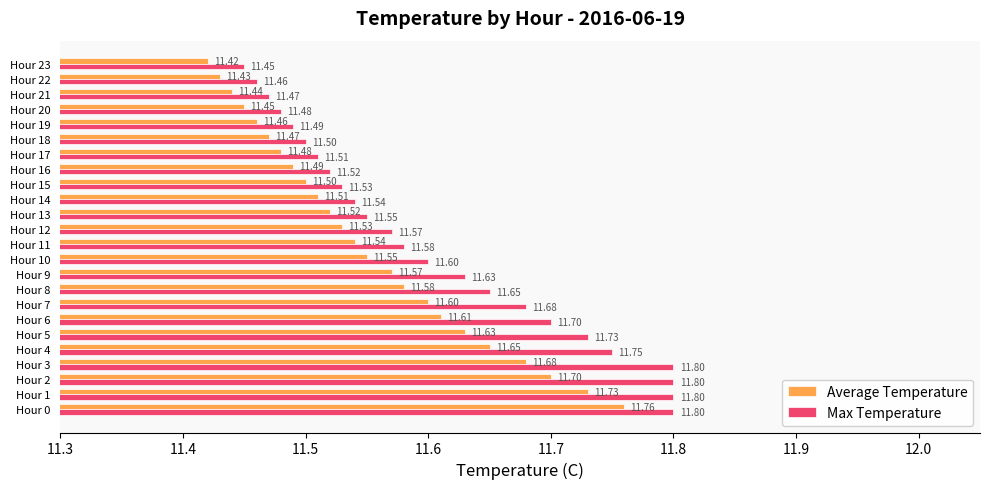

At which label is Max Temperature closest to 11?

Hour 23